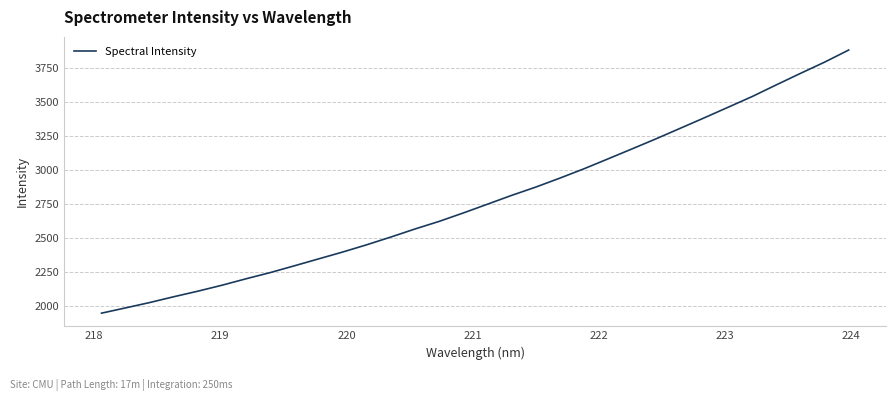

How many categories are shown in the chart?

32